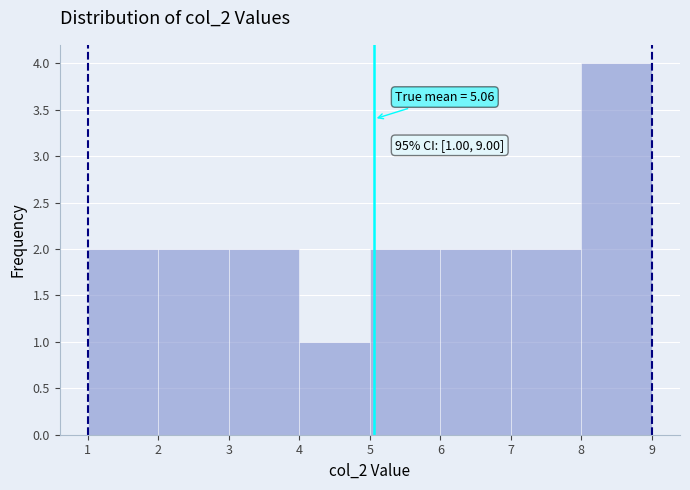

Over which range of the x-axis is the bar tallest?

8 to 9